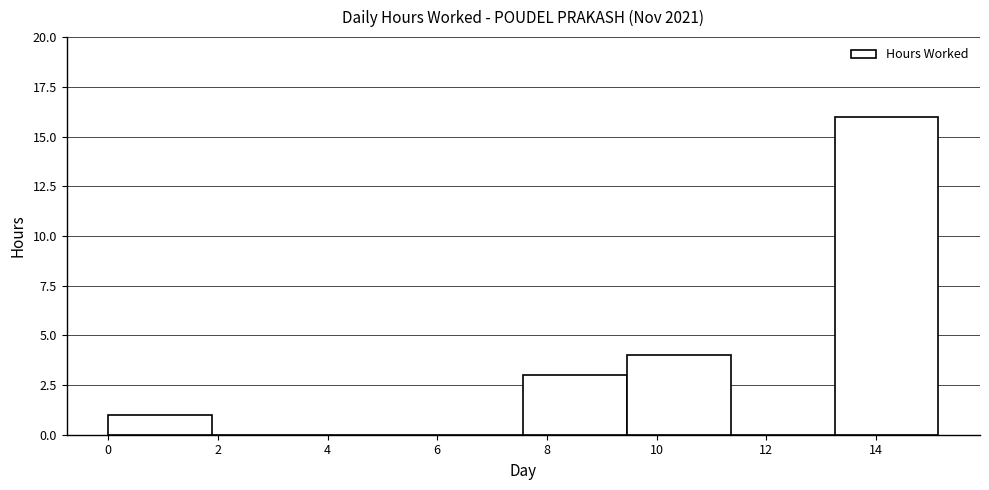

What is the height of the bar covering 13.2 to 15.2 on the x-axis? Neither the bar edges nor the heights are printed on the chart, so give them approximately, as read against the axes.

16